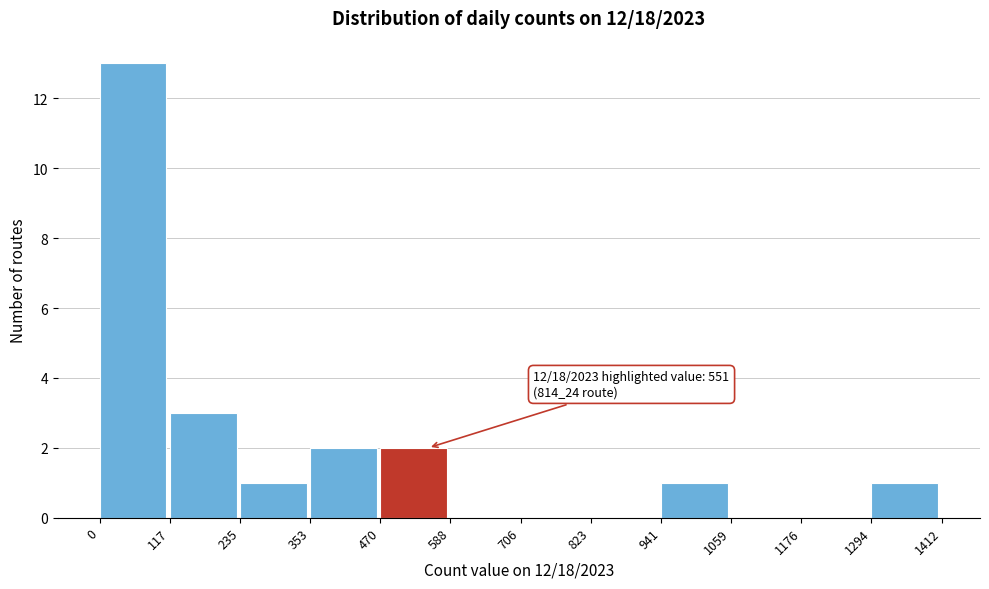

Which range on the x-axis has the tallest bar?

0 to 117